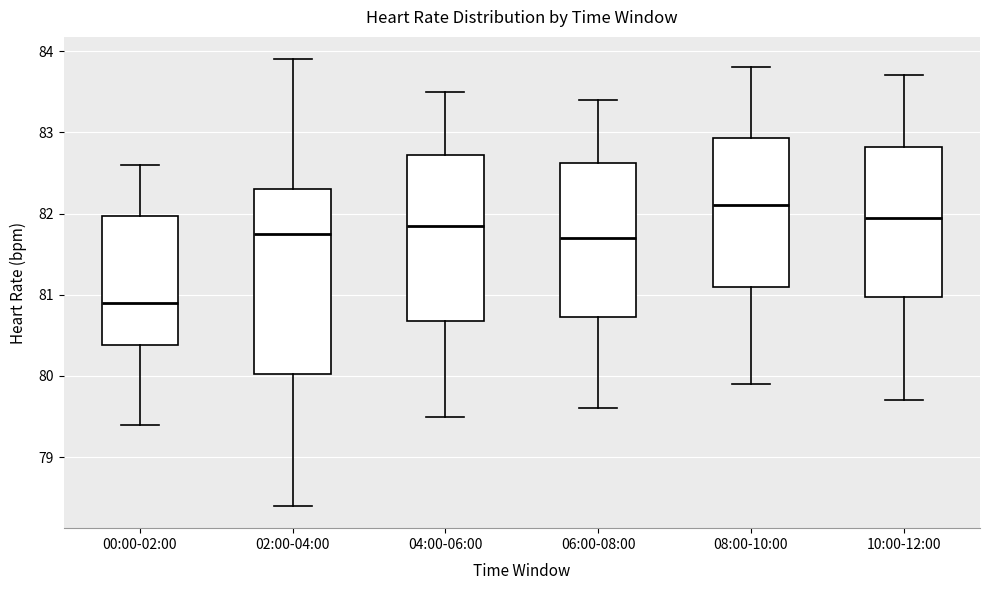

Reading left to right, transcribe this box plot: for each box, give where its median line is, the range the box spans, and where its two whiskers end, as read against the y-axis. The values are not printed on the chart, so give them approximately, as read against the axis.

00:00-02:00: median 80.9, box 80.4 to 82.0, whiskers 79.4 to 82.6
02:00-04:00: median 81.8, box 80.0 to 82.3, whiskers 78.4 to 83.9
04:00-06:00: median 81.9, box 80.7 to 82.7, whiskers 79.5 to 83.5
06:00-08:00: median 81.7, box 80.7 to 82.6, whiskers 79.6 to 83.4
08:00-10:00: median 82.1, box 81.1 to 82.9, whiskers 79.9 to 83.8
10:00-12:00: median 82.0, box 81.0 to 82.8, whiskers 79.7 to 83.7